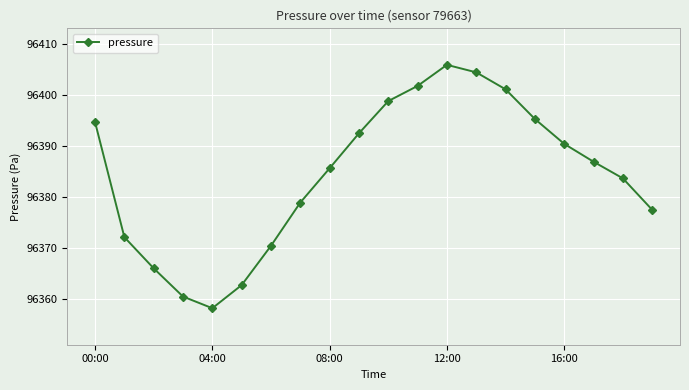

How many data points are above 96386?

10